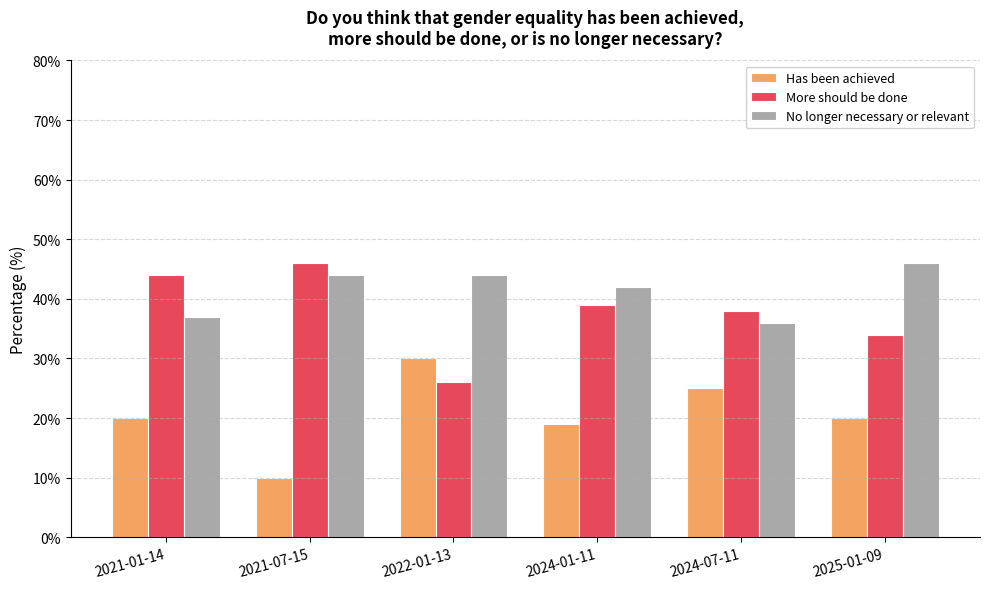

Is the value of No longer necessary or relevant at 2025-01-09 greater than the value of Has been achieved at 2021-01-14?

Yes